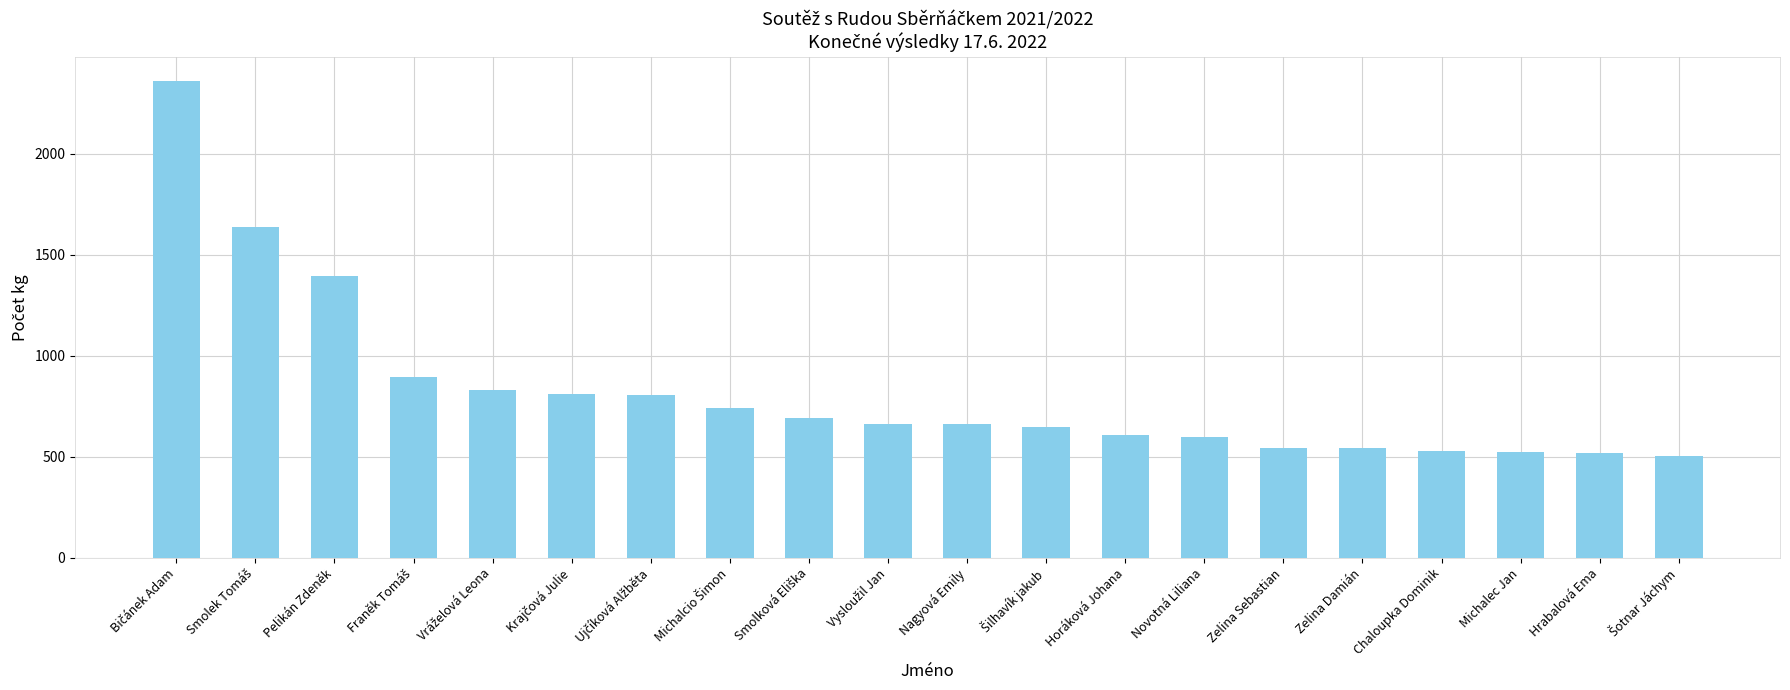

What is the maximum value shown in the chart?

2361